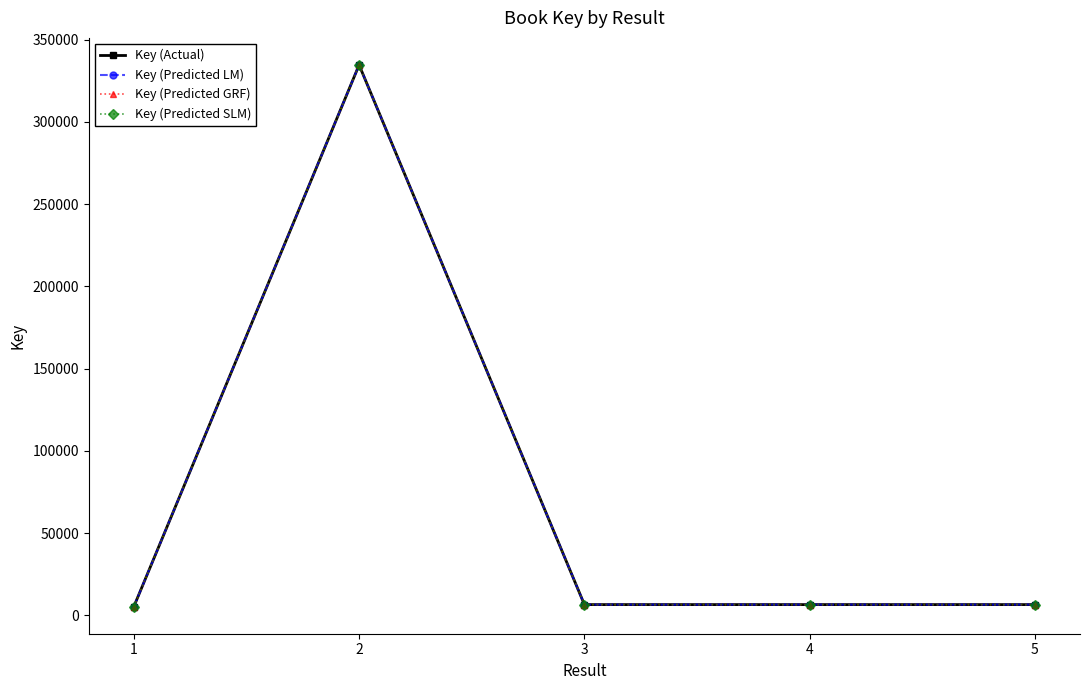

At which label is Key (Actual) closest to 169963?

5